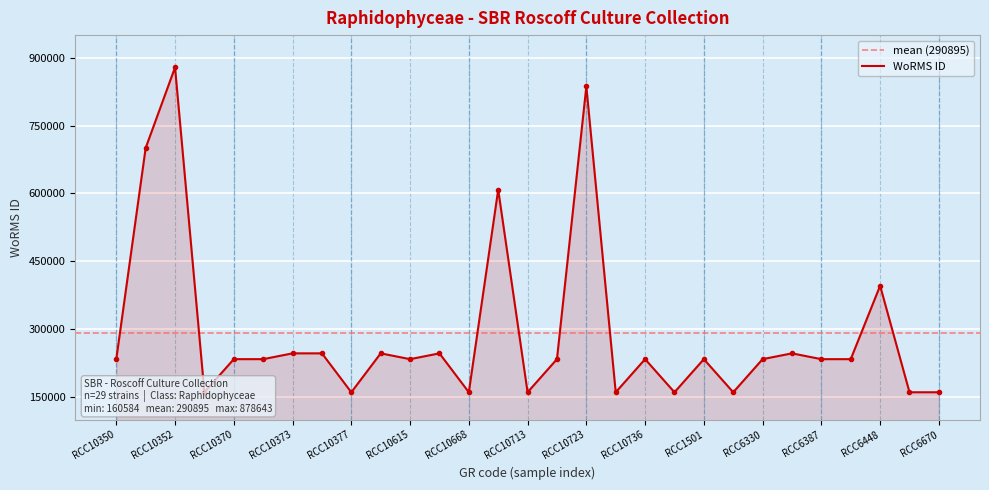

What is the sum of the values at RCC6331 and RCC1502?

407175